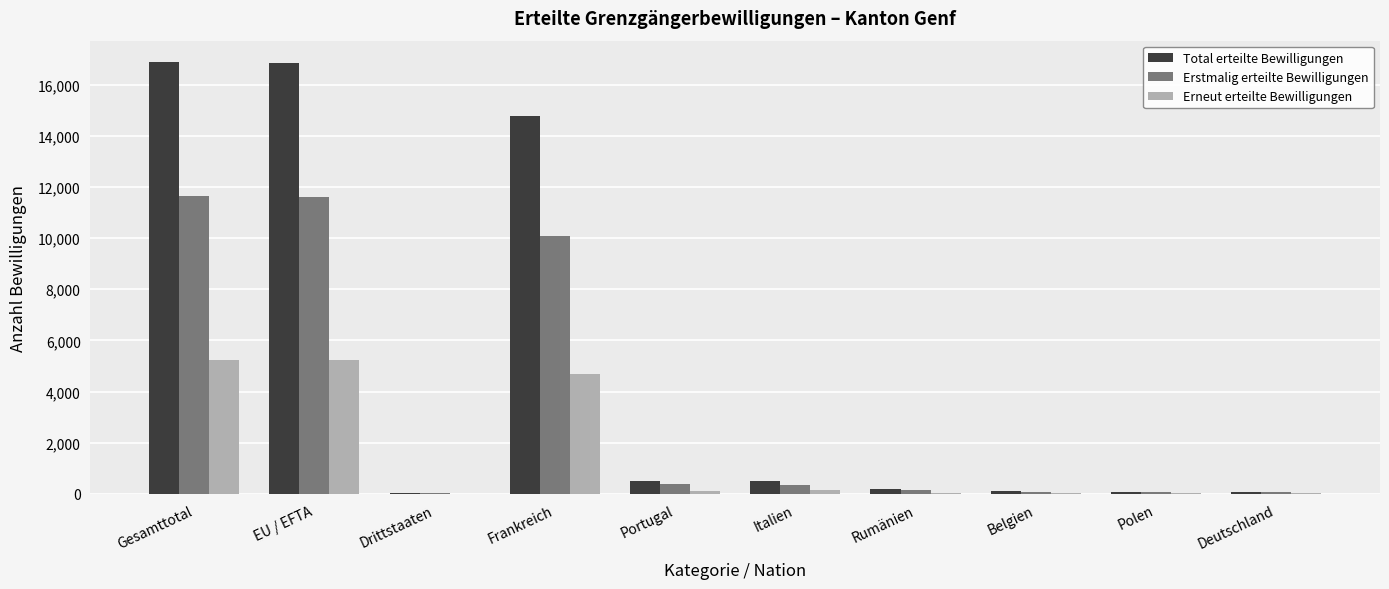

Is it true that Total erteilte Bewilligungen equals 516 at Italien?

True